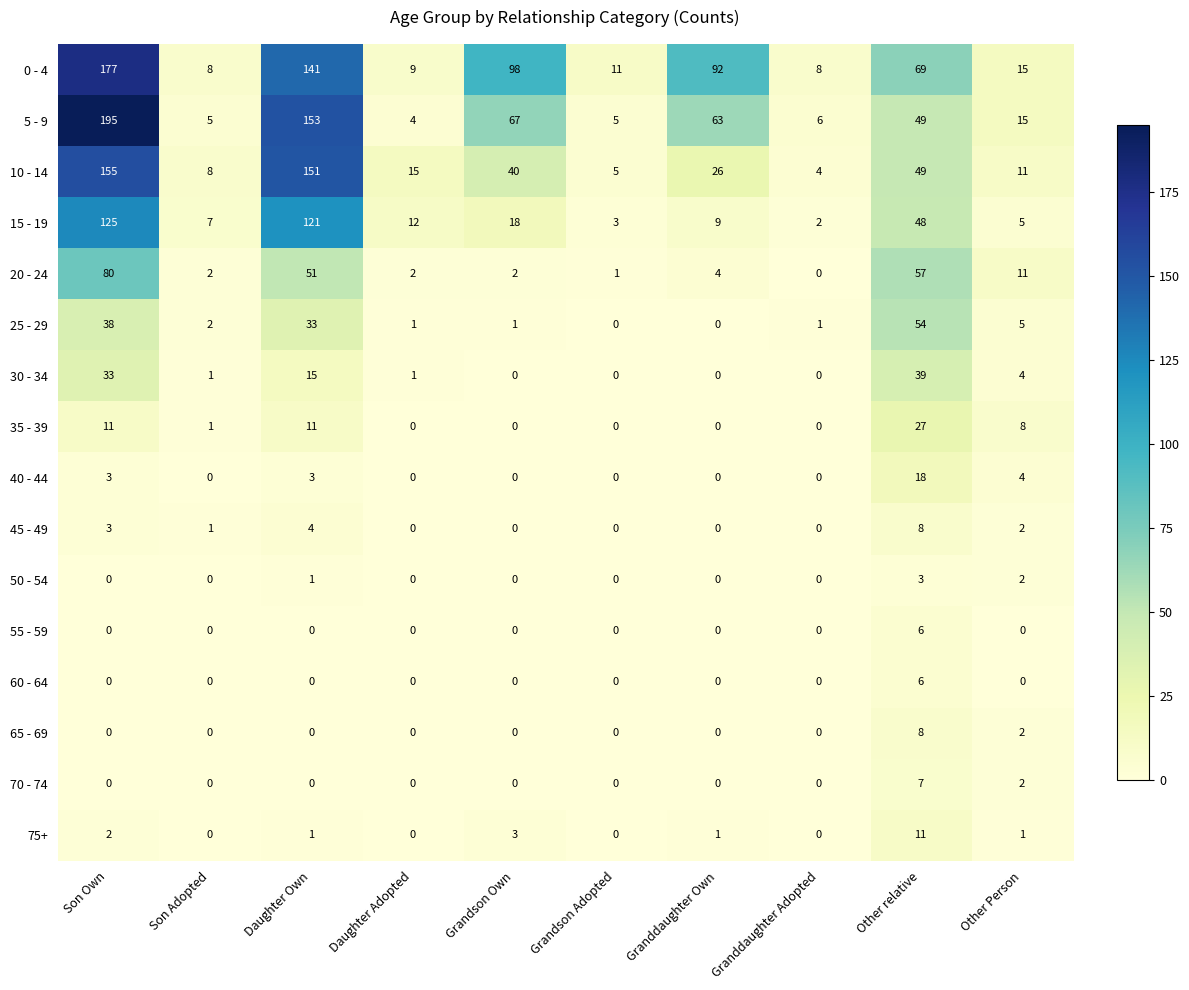

Between Son Adopted and Daughter Adopted, which series saw the biggest shift?

10 - 14